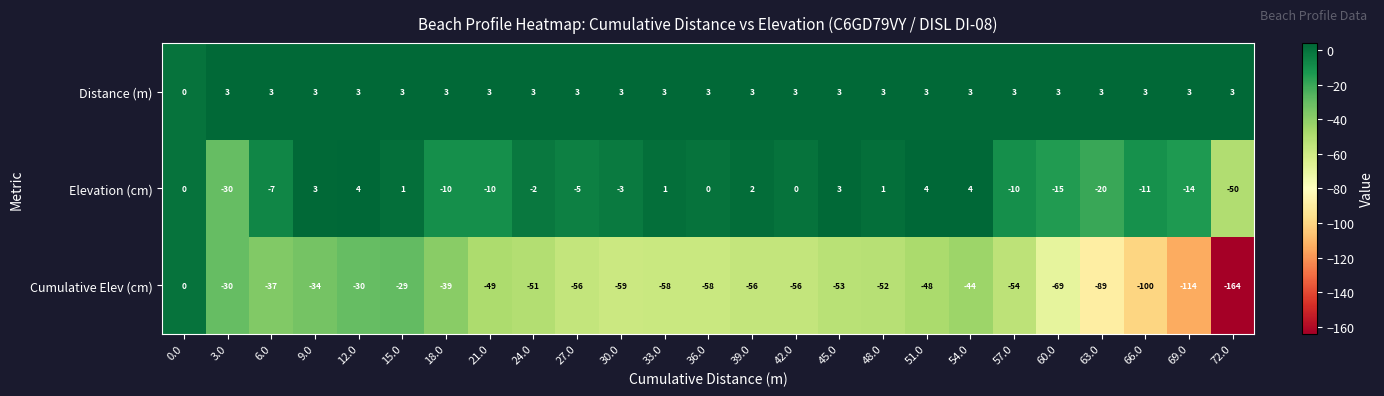

Is the value of Distance (m) at 18.0 greater than the value of Elevation (cm) at 21.0?

Yes